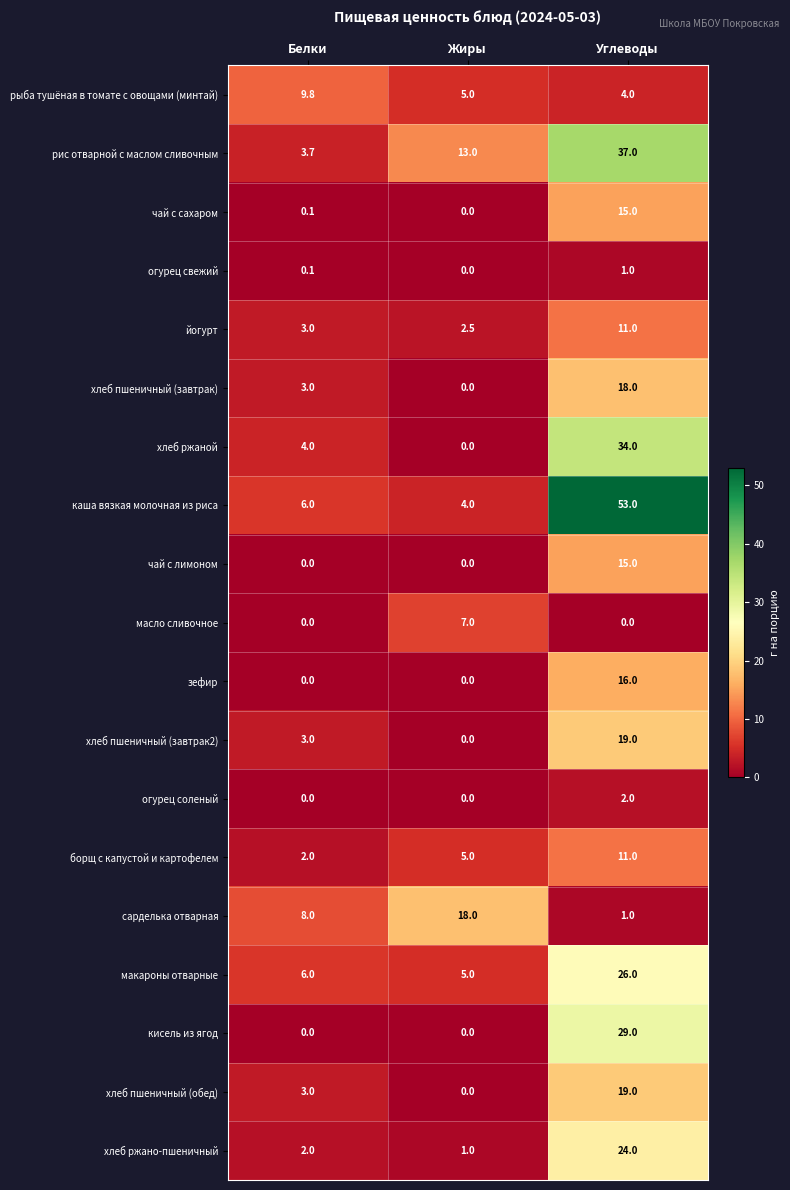

Which series has the widest spread of values?

каша вязкая молочная из риса